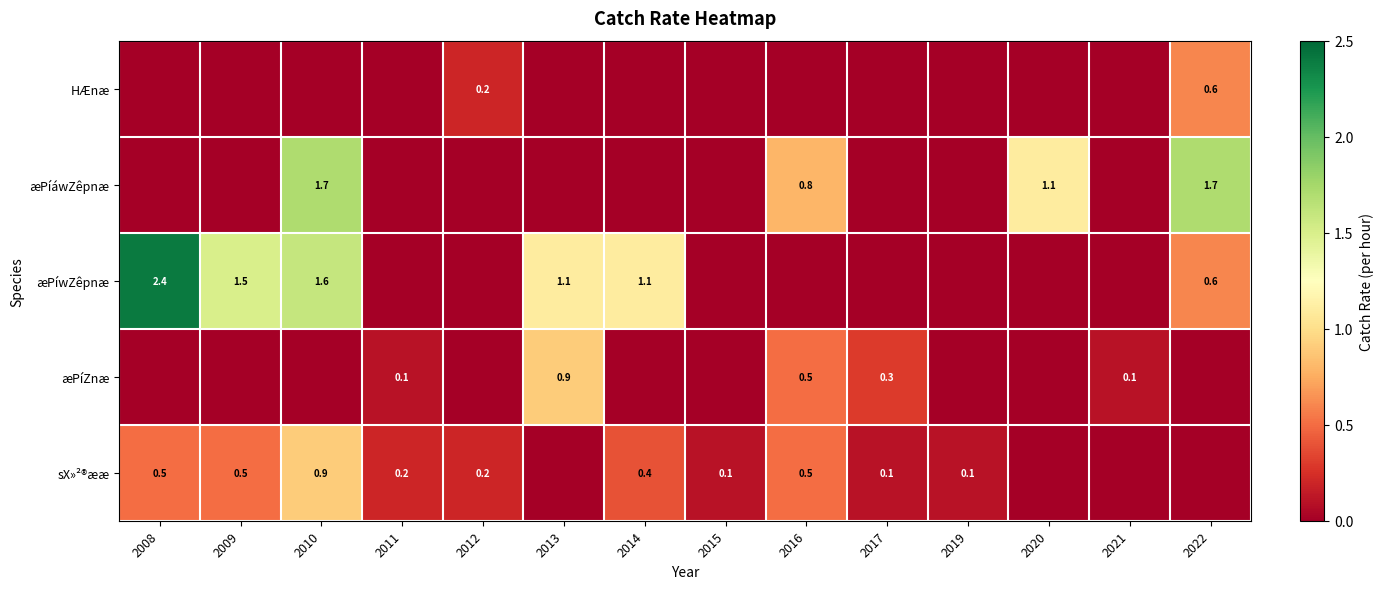

What is the sum of the sX»²®ææ values at 2017 and 2008?

0.6